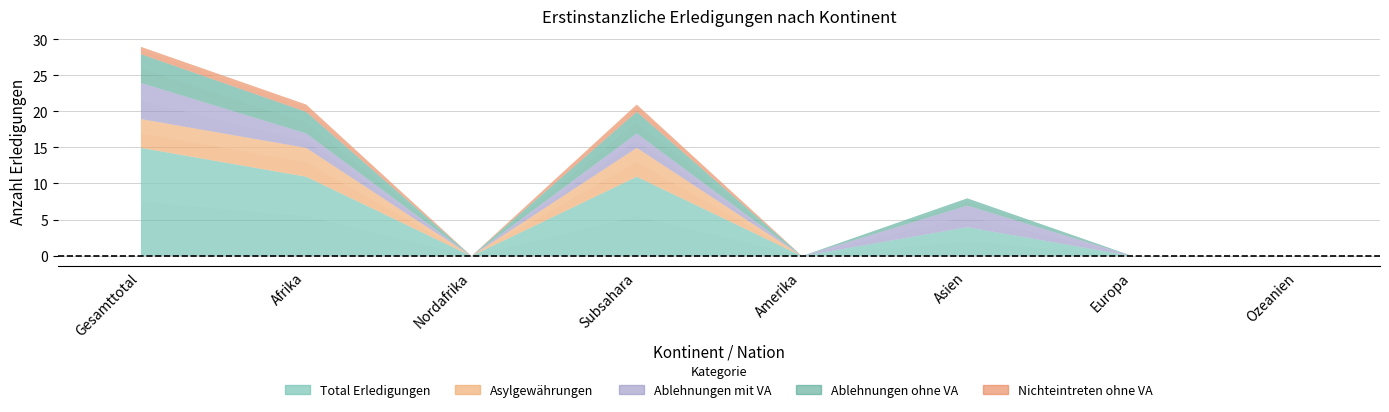

How many lines are shown in the chart?

5